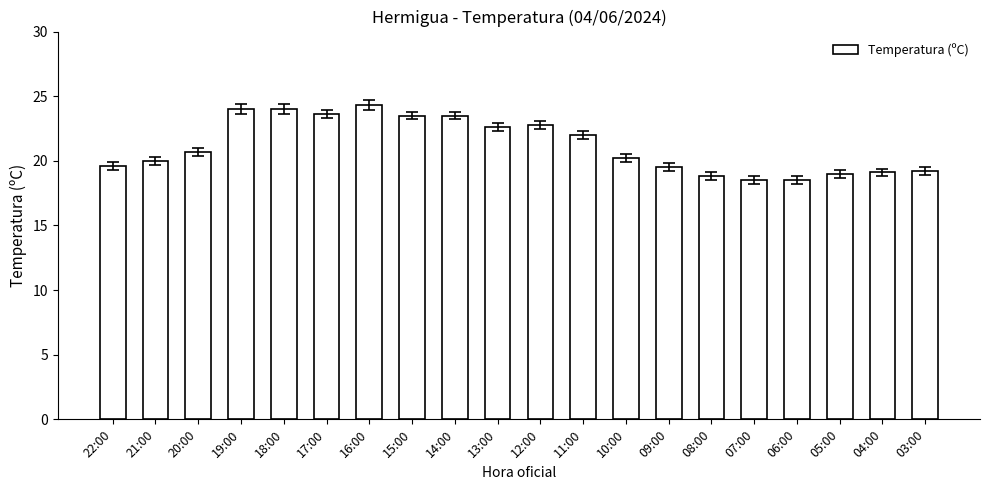

Approximately how many times larger is the value at 03:00 compared to 05:00?

1.0